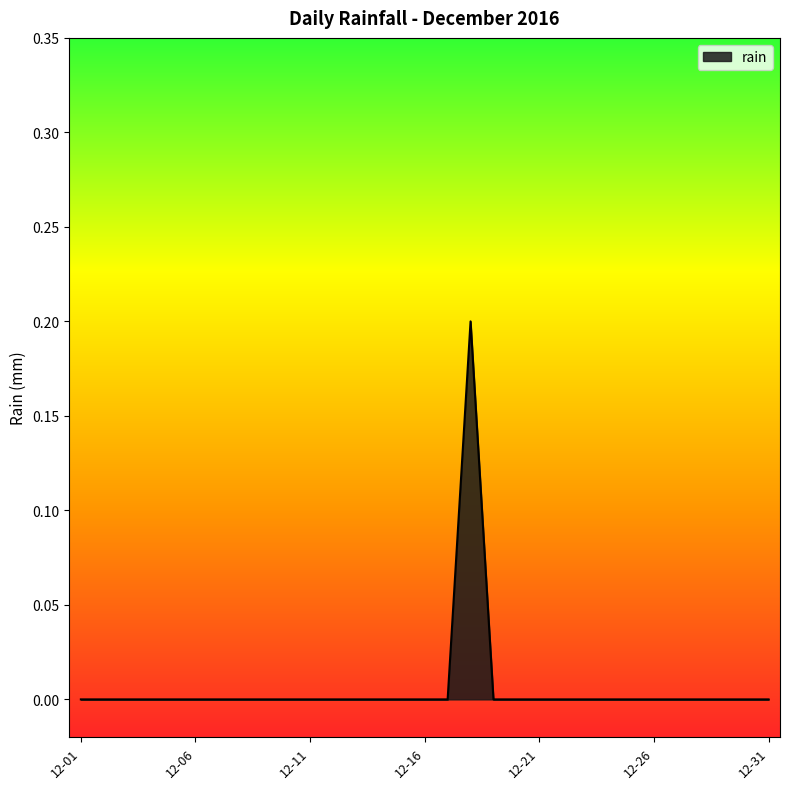

Does the chart have visible grid lines?

No